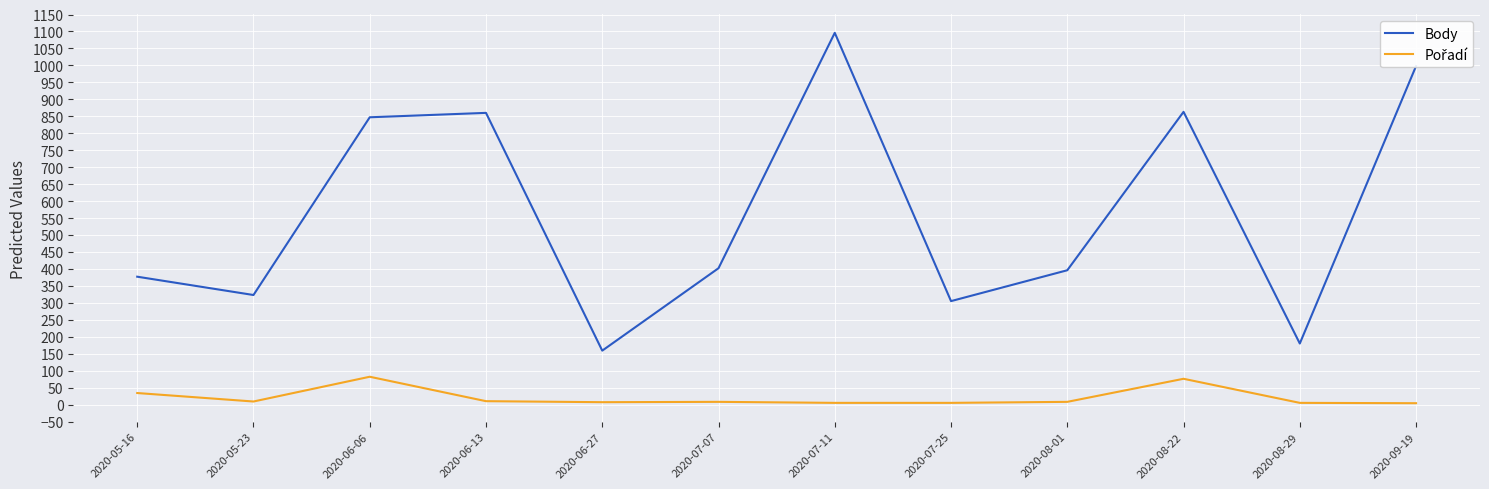

The value of Body at 2020-06-27 is 208. True or false?

False